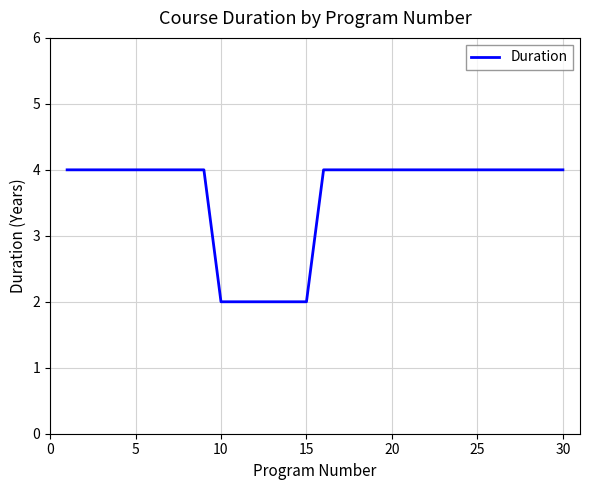

What is the greatest value displayed?

4